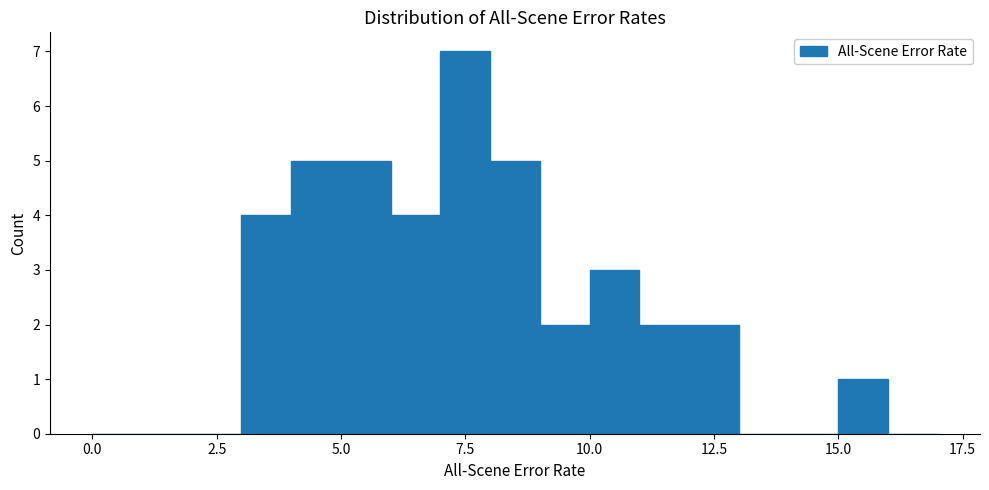

Around what value on the x-axis is the tallest bar? Give the approximate position of its centre, as read against the axis.

7.5